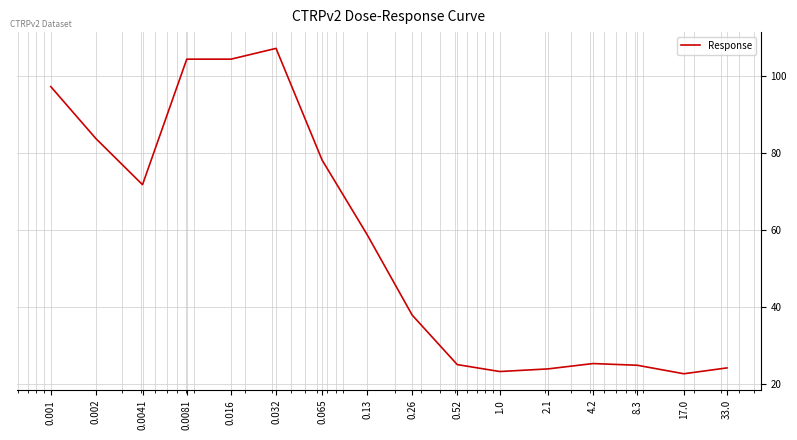

What is the greatest value displayed?

107.2